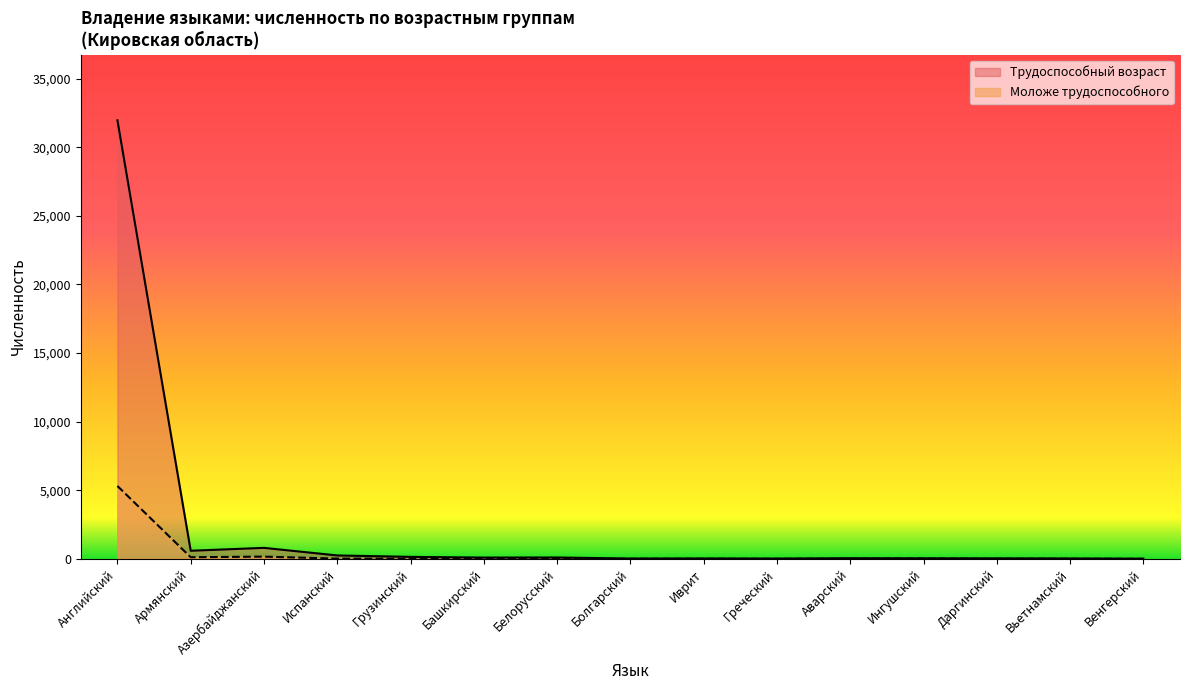

Does the chart display data point markers on the line(s)?

No